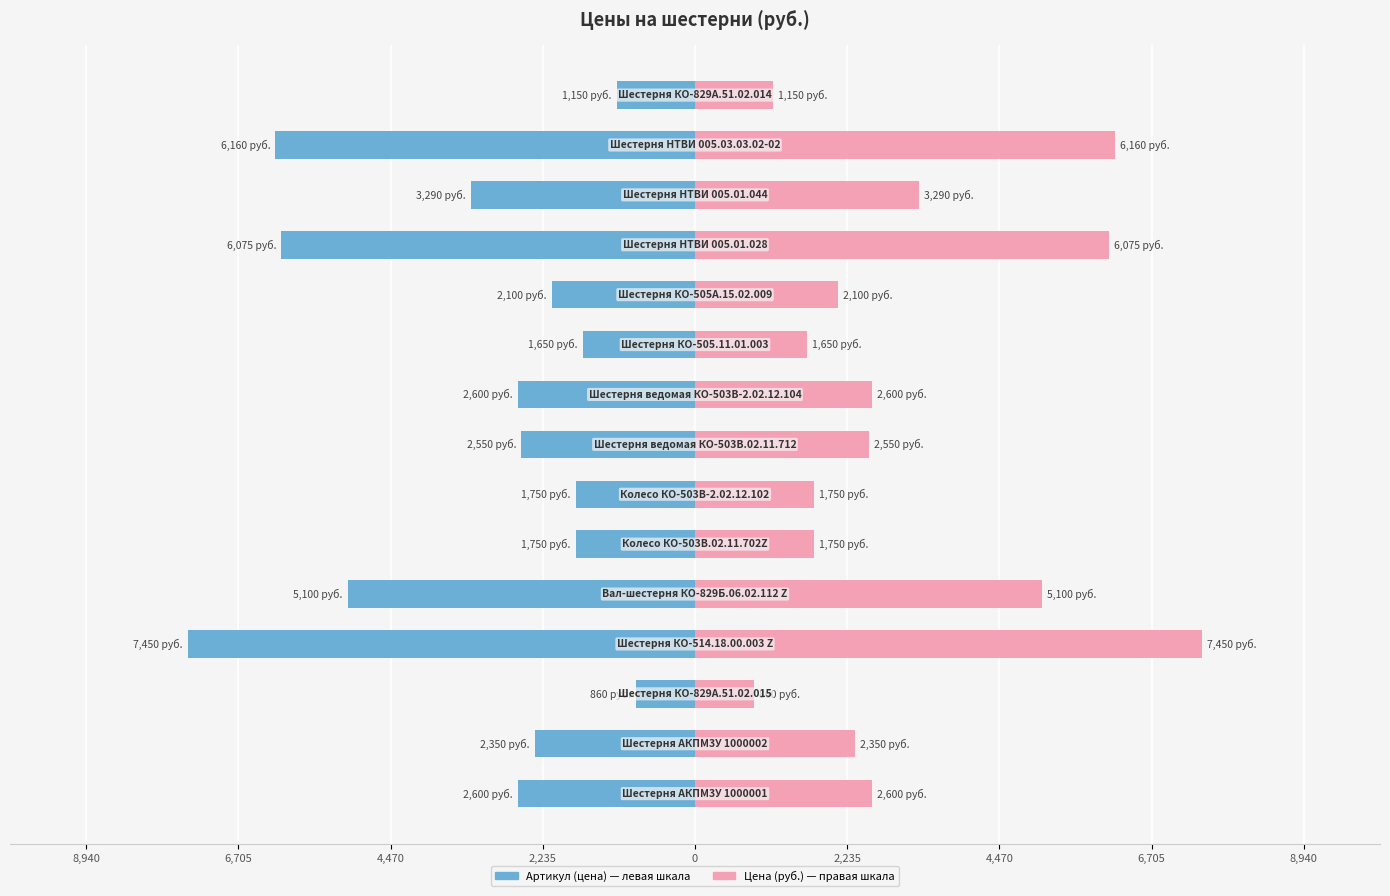

What is the difference between the Артикул (цена) values at 2,235 and 4,470?

5700